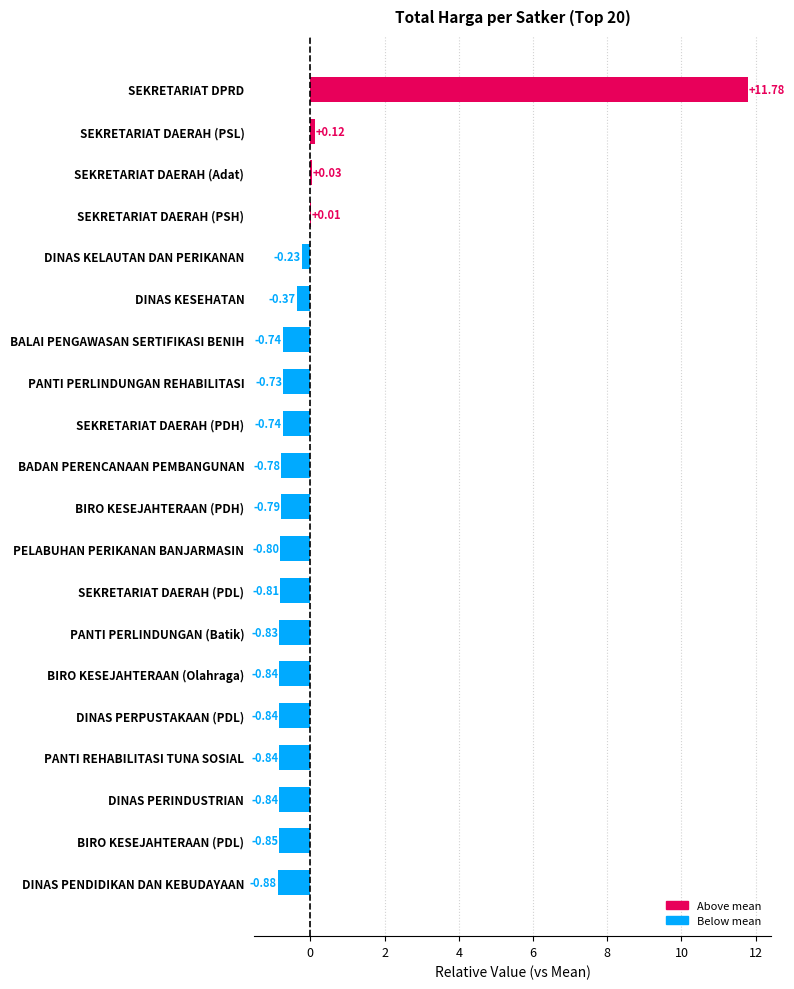

Between BADAN PERENCANAAN PEMBANGUNAN and DINAS PERPUSTAKAAN (PDL), which is larger?

BADAN PERENCANAAN PEMBANGUNAN